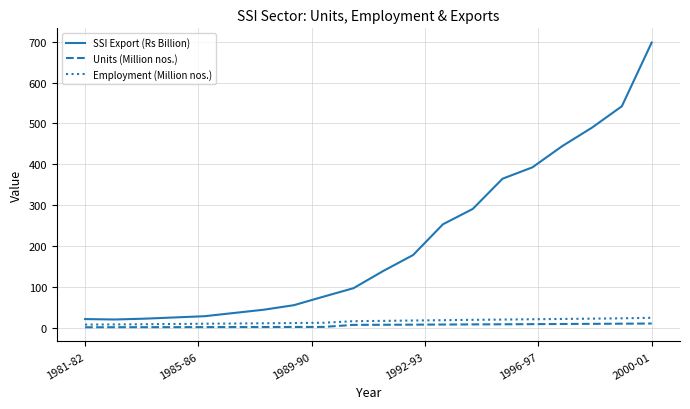

Which series has the largest total across all categories?

SSI Export (Rs Billion)